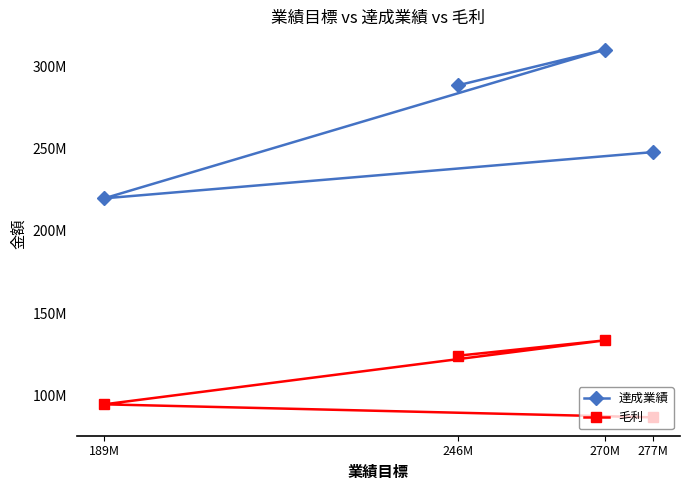

What is the label of the 4th point from the left?

277M